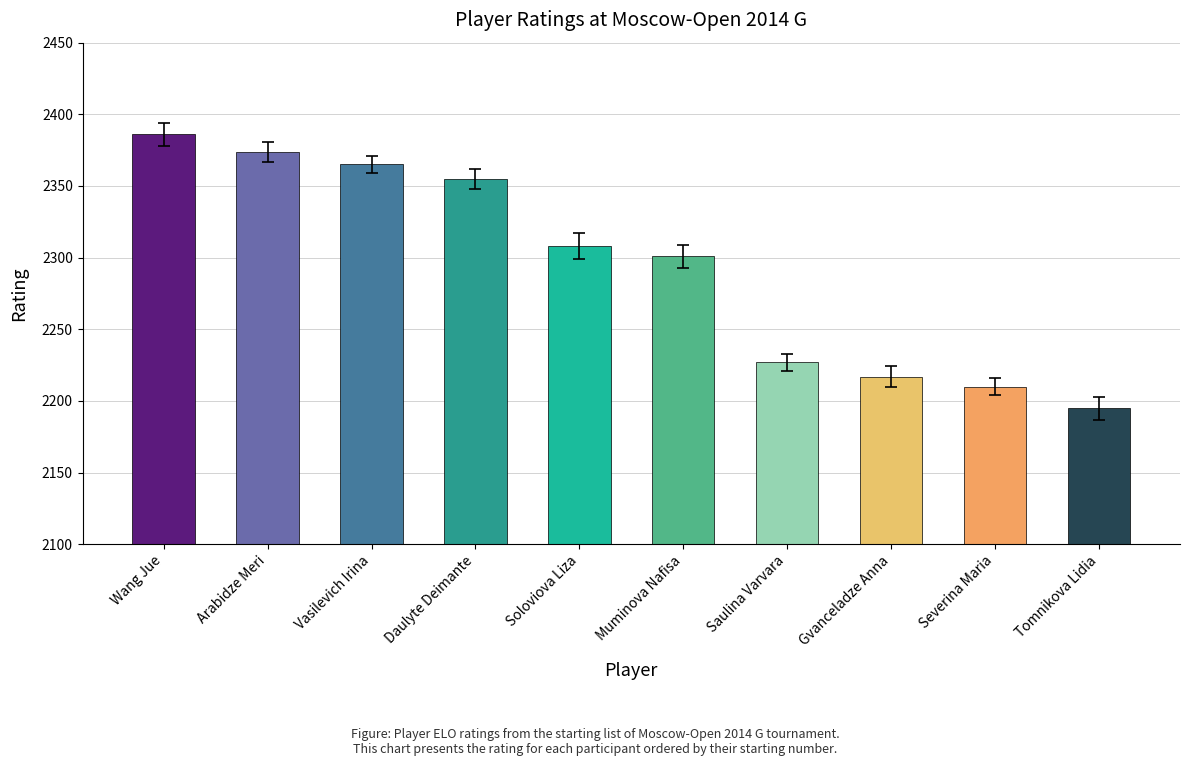

Rank the categories by value from lowest to highest.

Tomnikova Lidia, Severina Maria, Gvanceladze Anna, Saulina Varvara, Muminova Nafisa, Soloviova Liza, Daulyte Deimante, Vasilevich Irina, Arabidze Meri, Wang Jue